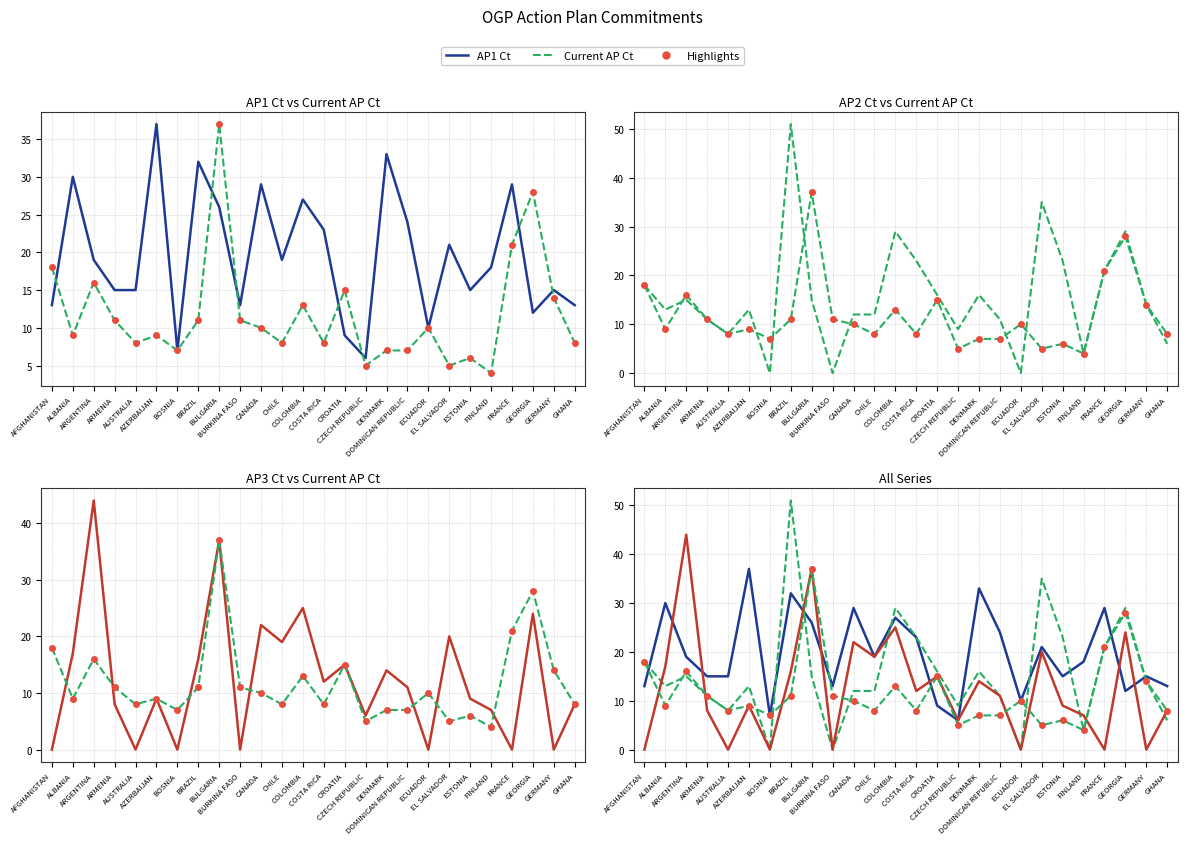

At which label is AP2 Ct closest to 25?

COSTA RICA